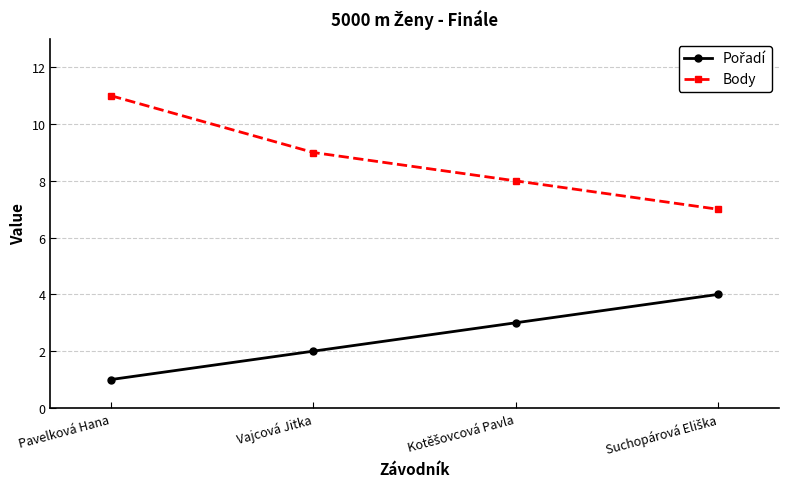

The Body series shows 17 at Pavelková Hana. True or false?

False